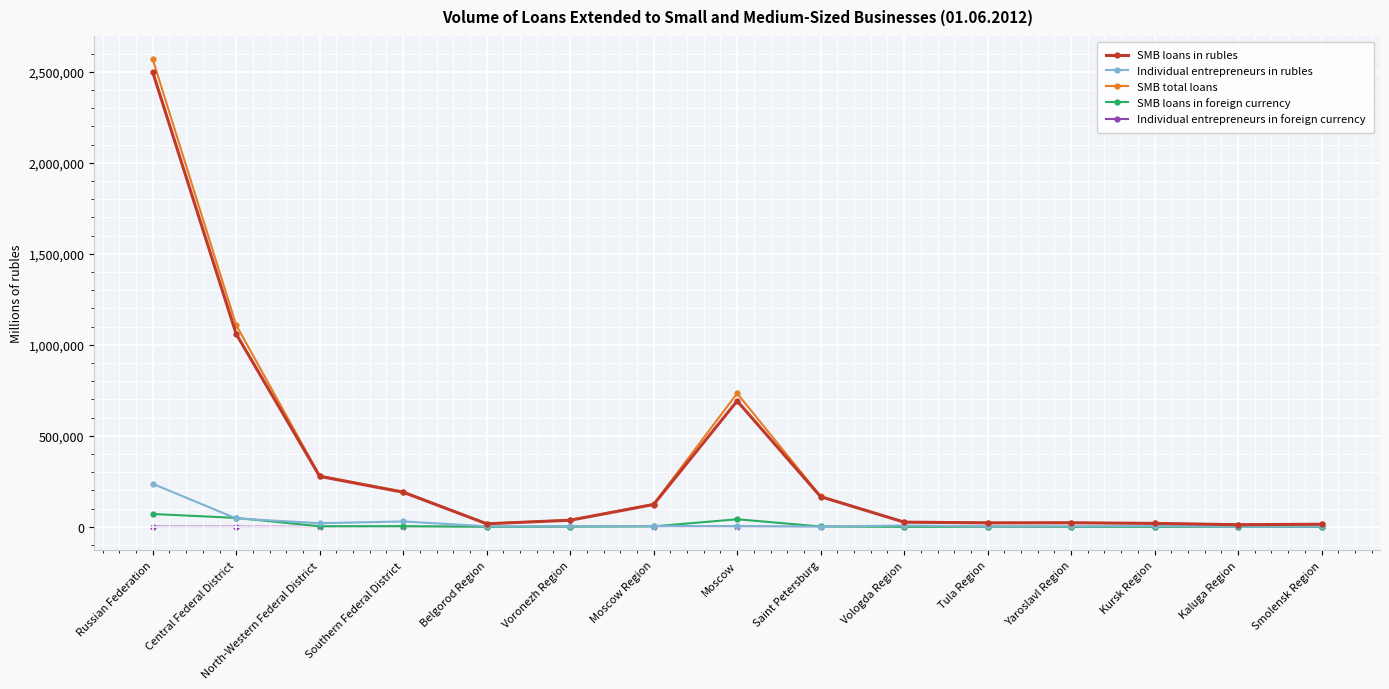

What is the greatest value displayed?

2568629